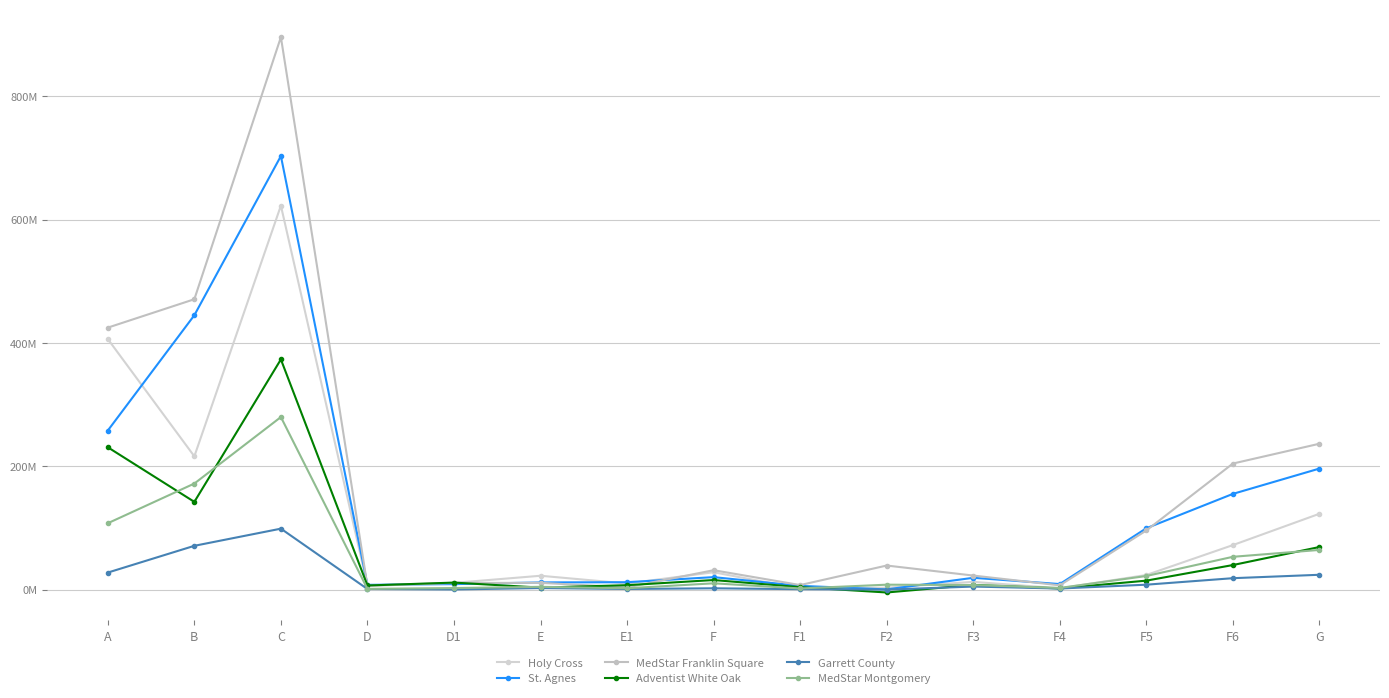

At how many categories does at least one series exceed 641687719?

1